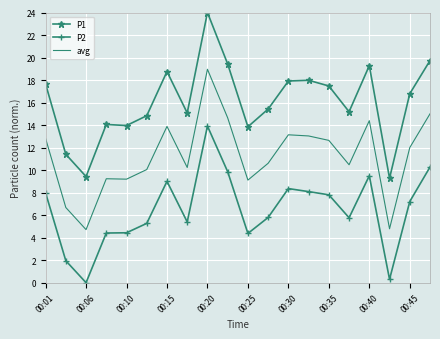

What is the greatest value displayed?

24.0